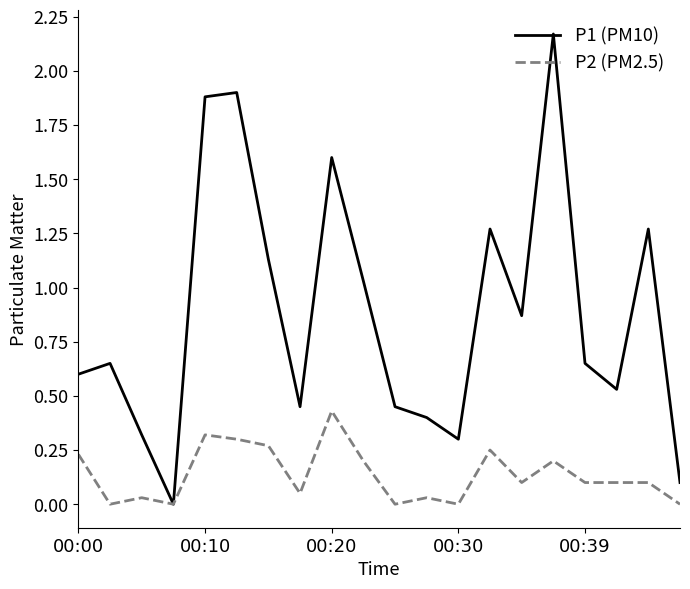

Which series has the widest spread of values?

P1 (PM10)